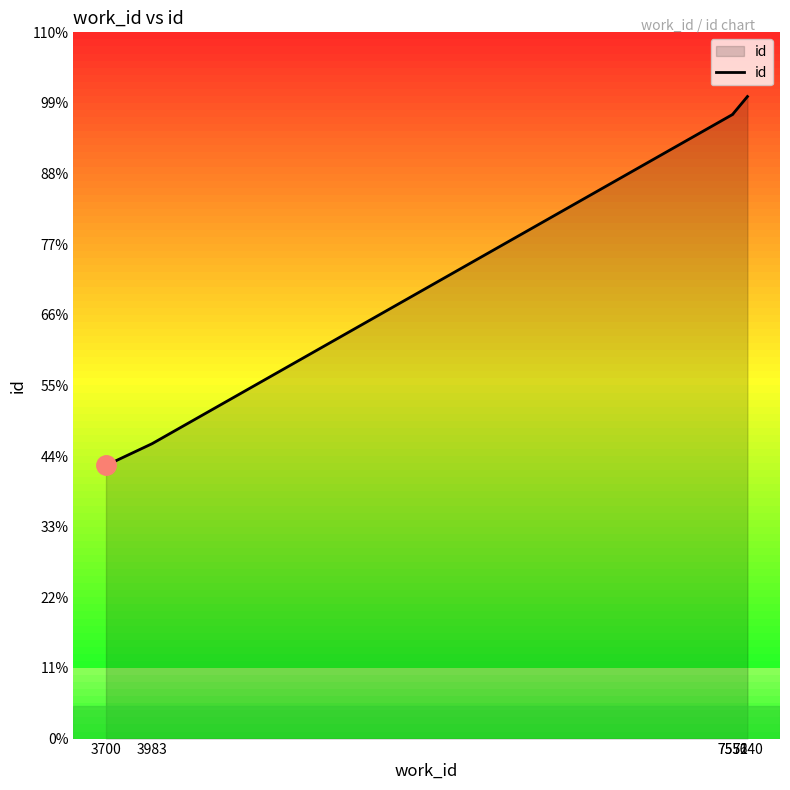

True or false: the data has more than 1 interior local peaks.

False